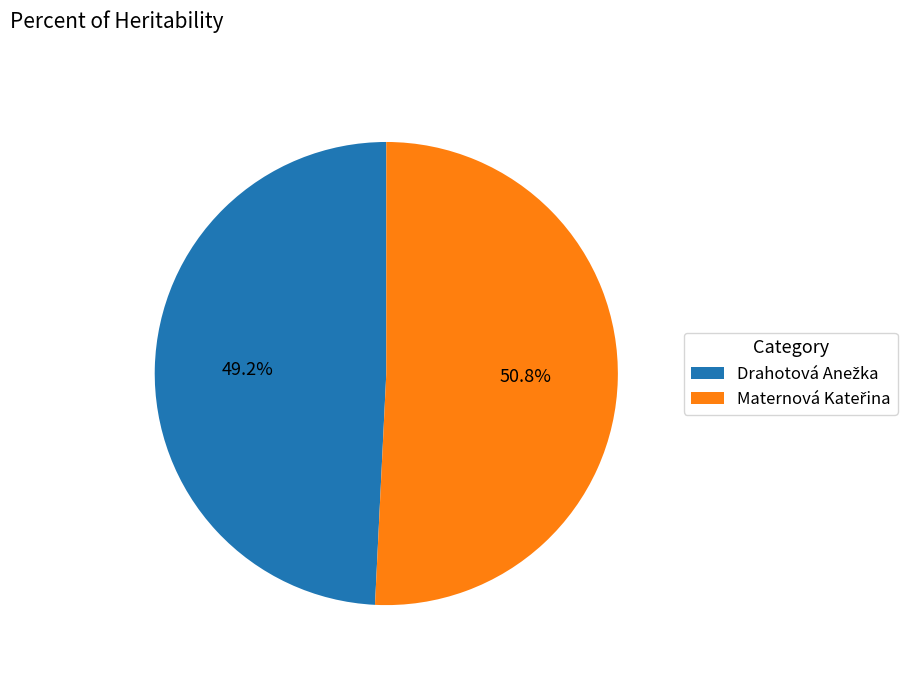

Is there any slice that represents more than half of the pie?

Yes